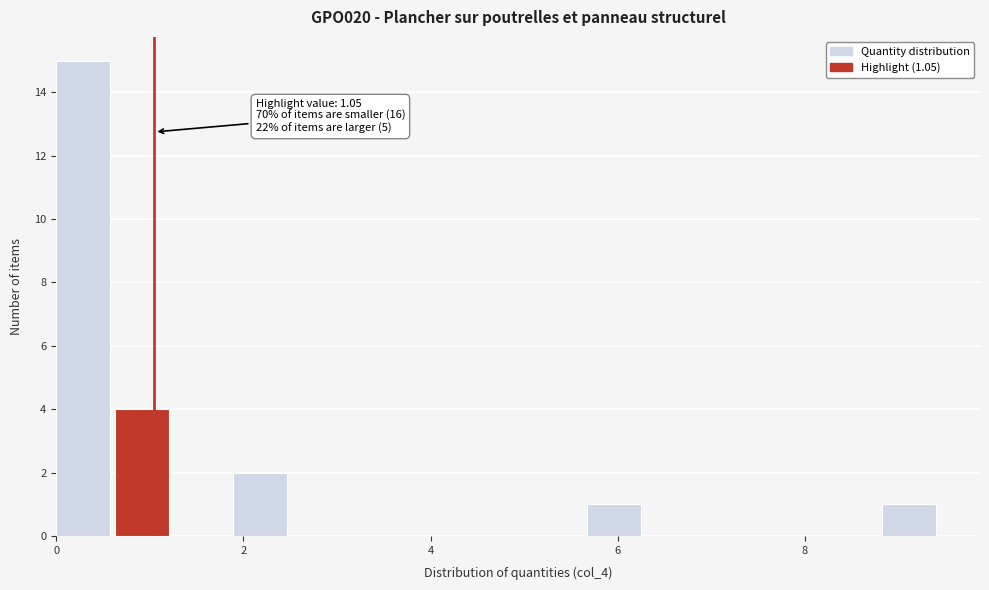

Read against the x-axis, roughly where is the centre of the tallest bar?

0.2